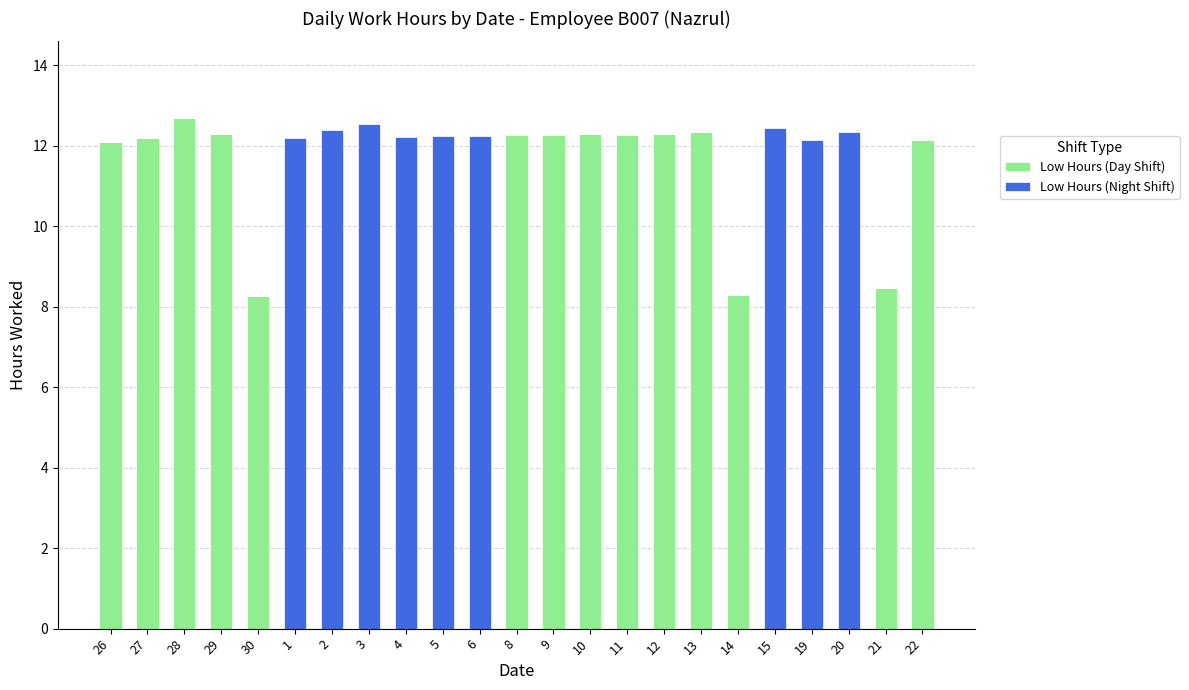

The Low Hours (Day Shift) series shows 0.0 at 2. True or false?

True